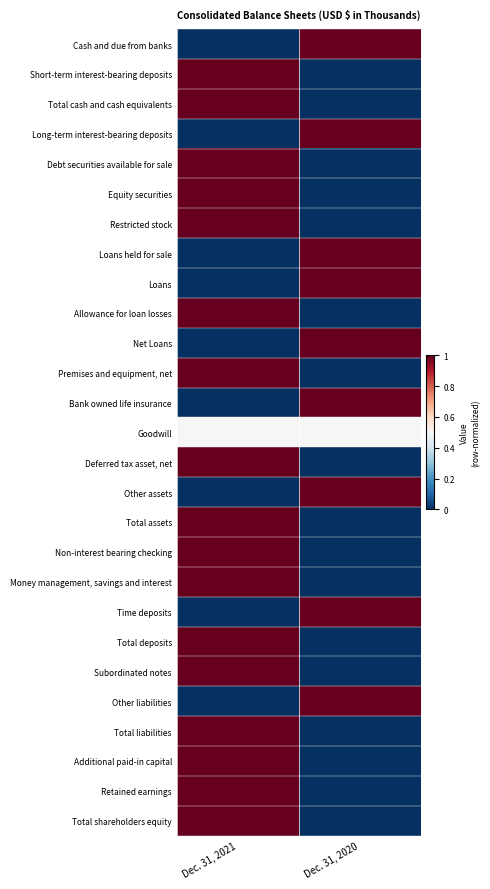

What is the maximum value shown in the chart?

1.0